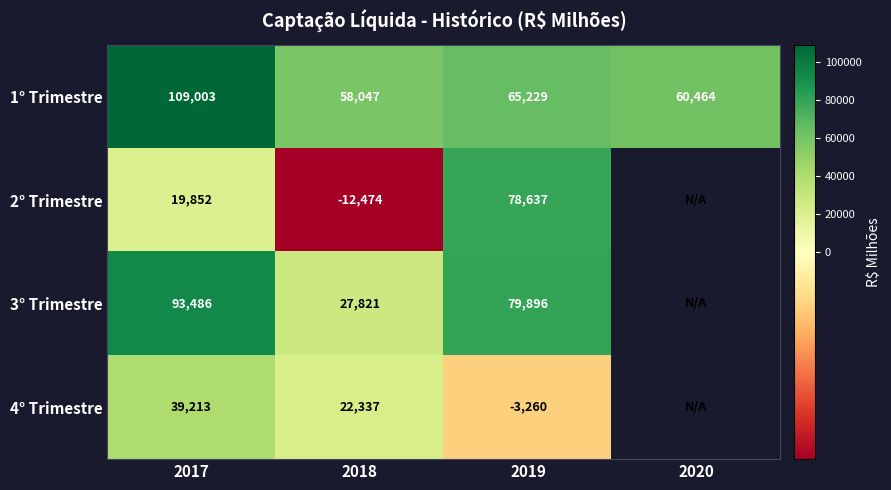

Rank the categories by 1° Trimestre value from highest to lowest.

2017, 2019, 2020, 2018